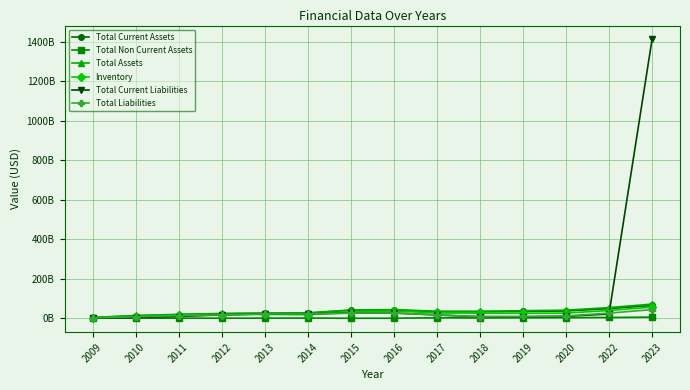

What are all the series names shown in the legend?

Total Current Assets, Total Non Current Assets, Total Assets, Inventory, Total Current Liabilities, Total Liabilities